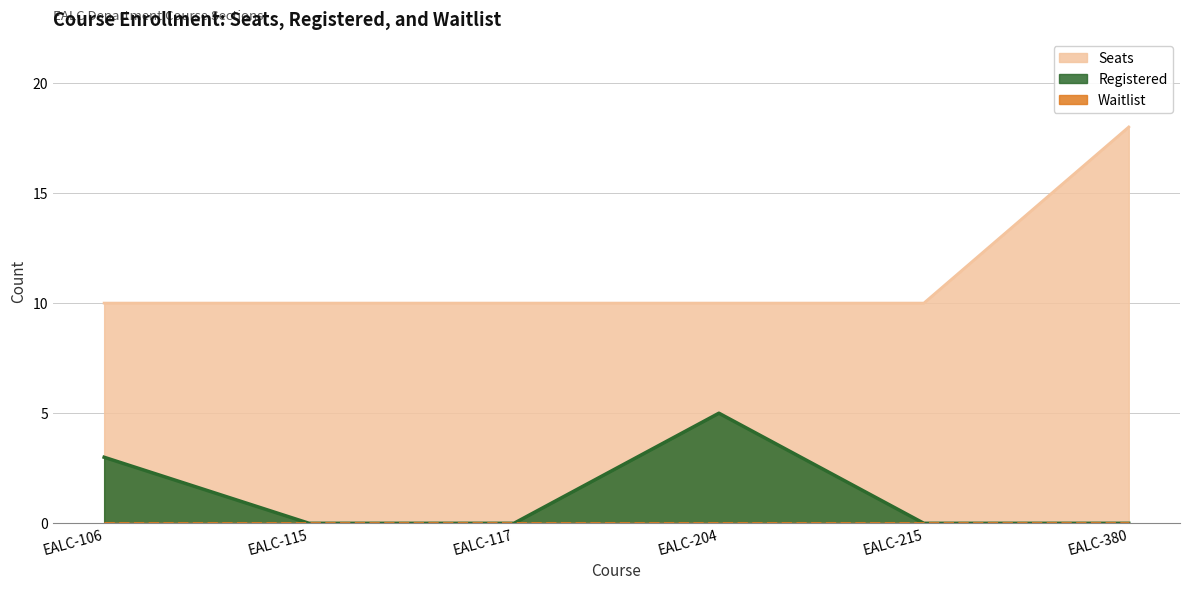

At which label does Seats reach its minimum?

EALC-106